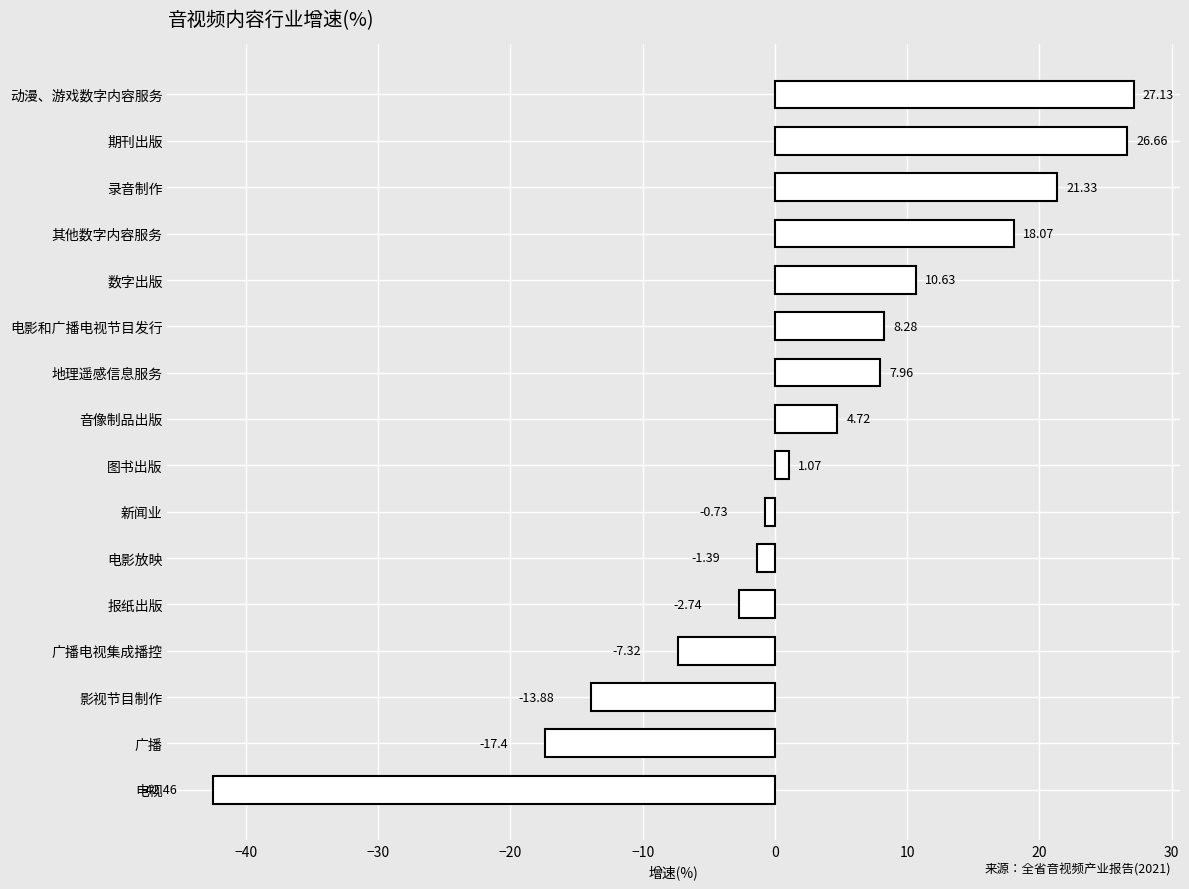

What is the difference between the values at 其他数字内容服务 and 新闻业?

18.8